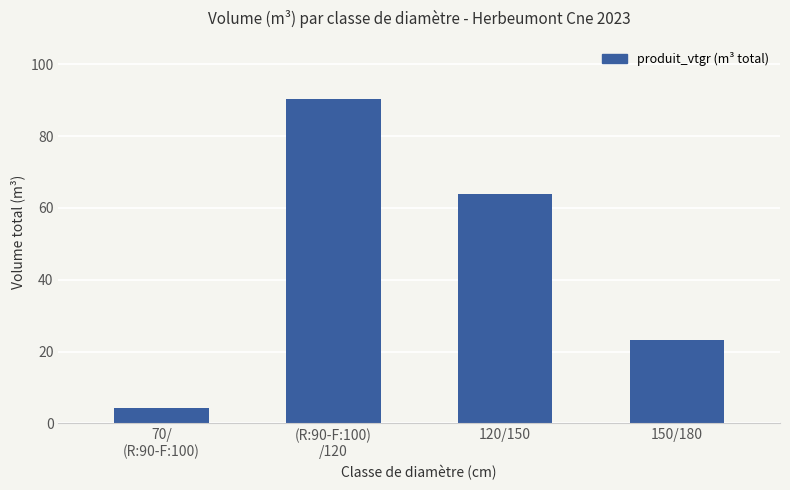

What is the label of the 2nd bar from the left?

(R:90-F:100)
/120